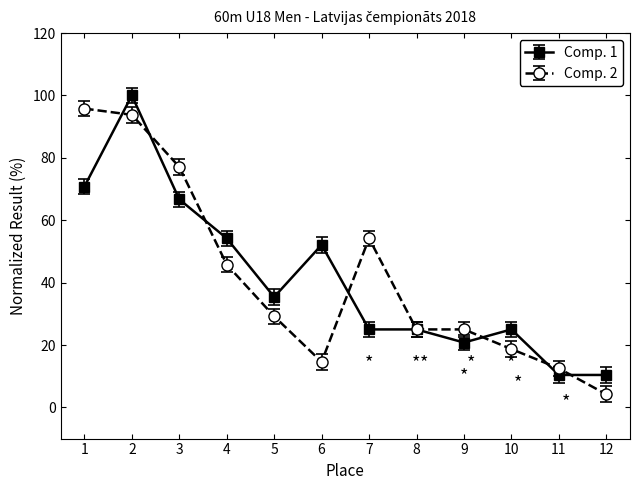

What is the smallest value displayed?

4.2